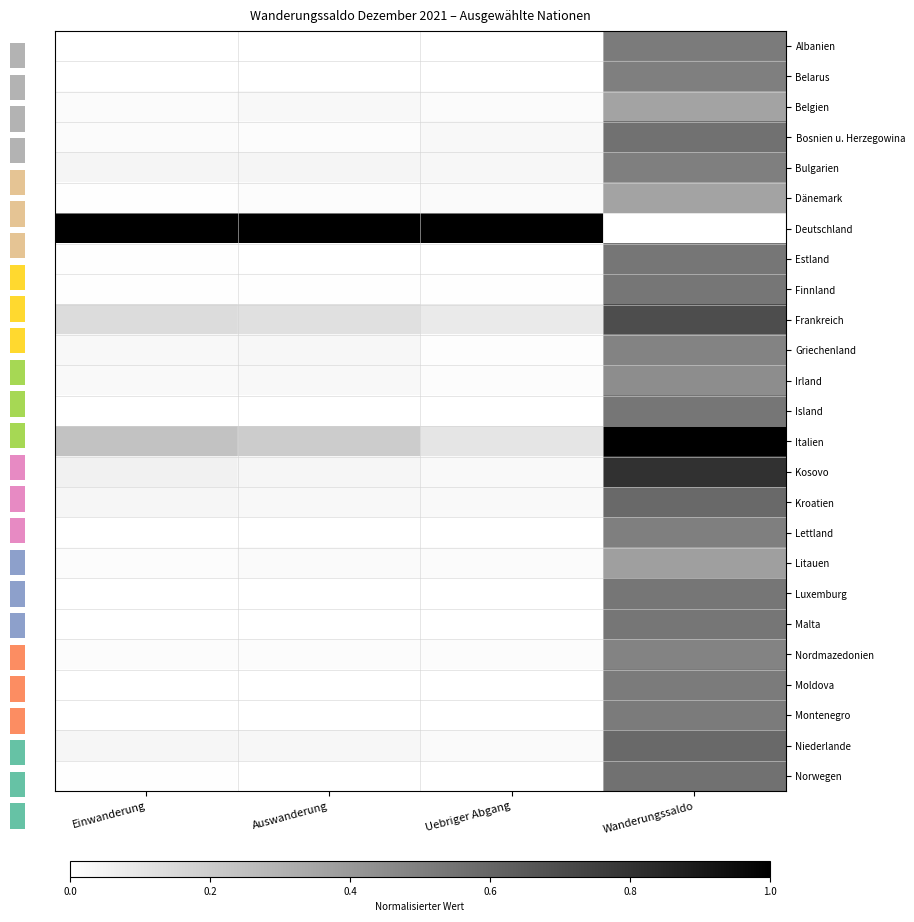

Reading left to right, transcribe all the data shown in this chart.

Albanien: Einwanderung=0.0	Auswanderung=0.0	Uebriger Abgang=0.0	Wanderungssaldo=0.5
Belarus: Einwanderung=0.0	Auswanderung=0.0	Uebriger Abgang=0.0	Wanderungssaldo=0.5
Belgien: Einwanderung=0.0	Auswanderung=0.0	Uebriger Abgang=0.0	Wanderungssaldo=0.4
Bosnien u. Herzegowina: Einwanderung=0.0	Auswanderung=0.0	Uebriger Abgang=0.0	Wanderungssaldo=0.6
Bulgarien: Einwanderung=0.0	Auswanderung=0.0	Uebriger Abgang=0.0	Wanderungssaldo=0.5
Dänemark: Einwanderung=0.0	Auswanderung=0.0	Uebriger Abgang=0.0	Wanderungssaldo=0.4
Deutschland: Einwanderung=1.0	Auswanderung=1.0	Uebriger Abgang=1.0	Wanderungssaldo=0.0
Estland: Einwanderung=0.0	Auswanderung=0.0	Uebriger Abgang=0.0	Wanderungssaldo=0.5
Finnland: Einwanderung=0.0	Auswanderung=0.0	Uebriger Abgang=0.0	Wanderungssaldo=0.5
Frankreich: Einwanderung=0.1	Auswanderung=0.1	Uebriger Abgang=0.1	Wanderungssaldo=0.7
Griechenland: Einwanderung=0.0	Auswanderung=0.0	Uebriger Abgang=0.0	Wanderungssaldo=0.5
Irland: Einwanderung=0.0	Auswanderung=0.0	Uebriger Abgang=0.0	Wanderungssaldo=0.4
Island: Einwanderung=0.0	Auswanderung=0.0	Uebriger Abgang=0.0	Wanderungssaldo=0.5
Italien: Einwanderung=0.2	Auswanderung=0.2	Uebriger Abgang=0.1	Wanderungssaldo=1.0
Kosovo: Einwanderung=0.1	Auswanderung=0.0	Uebriger Abgang=0.0	Wanderungssaldo=0.8
Kroatien: Einwanderung=0.0	Auswanderung=0.0	Uebriger Abgang=0.0	Wanderungssaldo=0.6
Lettland: Einwanderung=0.0	Auswanderung=0.0	Uebriger Abgang=0.0	Wanderungssaldo=0.5
Litauen: Einwanderung=0.0	Auswanderung=0.0	Uebriger Abgang=0.0	Wanderungssaldo=0.4
Luxemburg: Einwanderung=0.0	Auswanderung=0.0	Uebriger Abgang=0.0	Wanderungssaldo=0.5
Malta: Einwanderung=0.0	Auswanderung=0.0	Uebriger Abgang=0.0	Wanderungssaldo=0.5
Nordmazedonien: Einwanderung=0.0	Auswanderung=0.0	Uebriger Abgang=0.0	Wanderungssaldo=0.5
Moldova: Einwanderung=0.0	Auswanderung=0.0	Uebriger Abgang=0.0	Wanderungssaldo=0.5
Montenegro: Einwanderung=0.0	Auswanderung=0.0	Uebriger Abgang=0.0	Wanderungssaldo=0.5
Niederlande: Einwanderung=0.0	Auswanderung=0.0	Uebriger Abgang=0.0	Wanderungssaldo=0.6
Norwegen: Einwanderung=0.0	Auswanderung=0.0	Uebriger Abgang=0.0	Wanderungssaldo=0.6